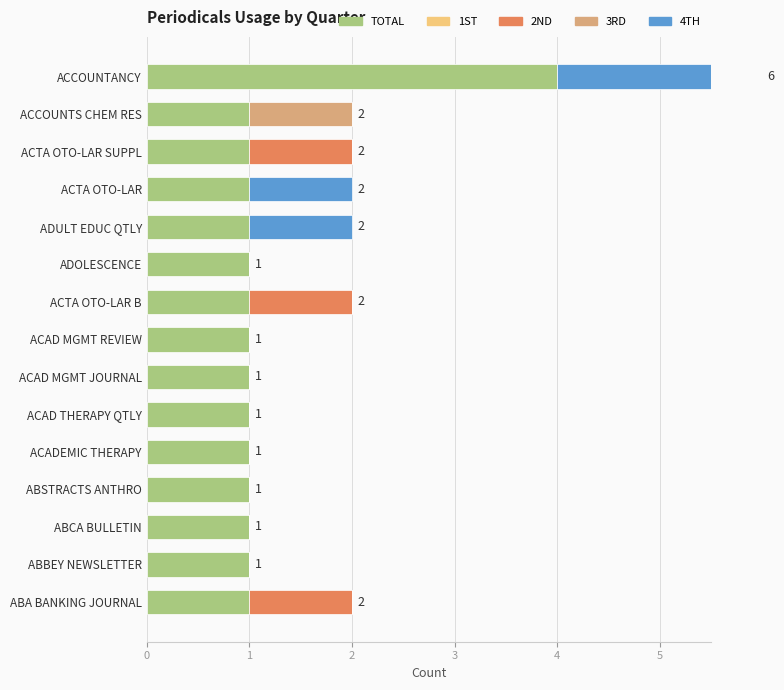

List the series in order of their peak value, highest first.

TOTAL, 4TH, 2ND, 3RD, 1ST